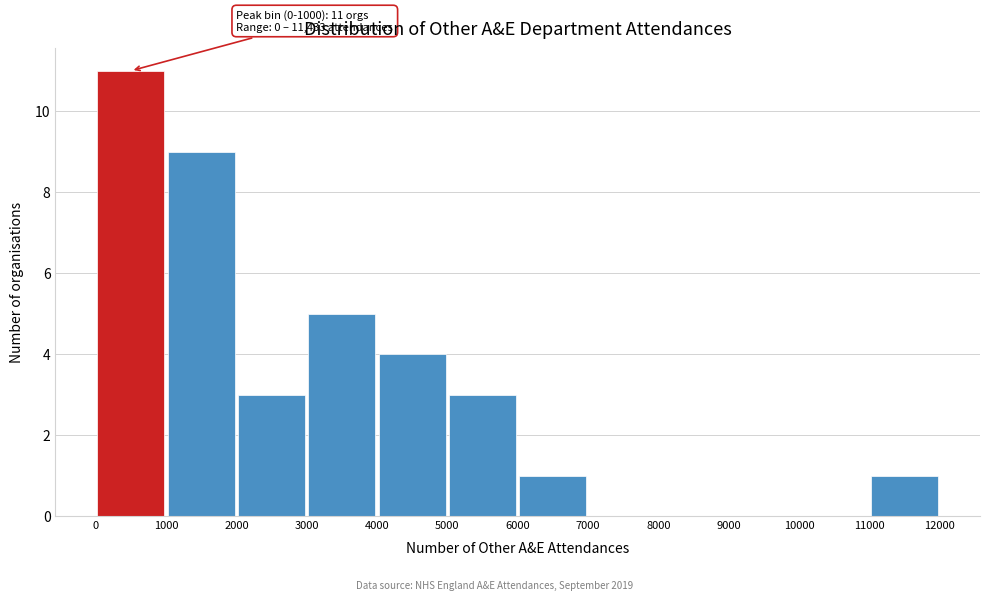

Which range on the x-axis has the tallest bar?

0 to 1000